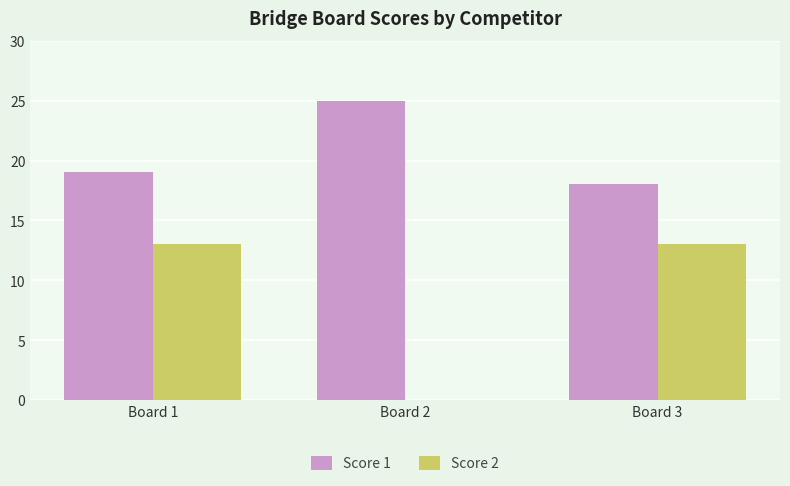

The value of Score 1 at Board 1 is 19. True or false?

True